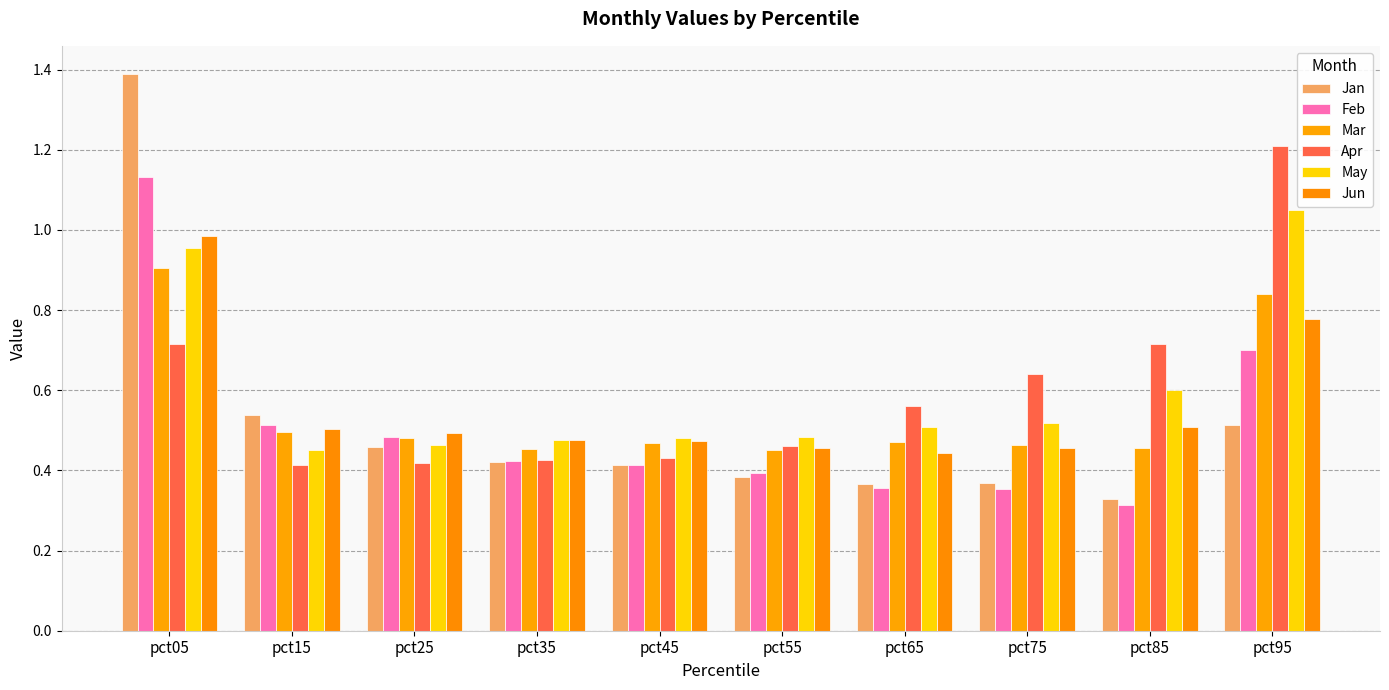

Which series has the largest range (max minus min)?

Jan